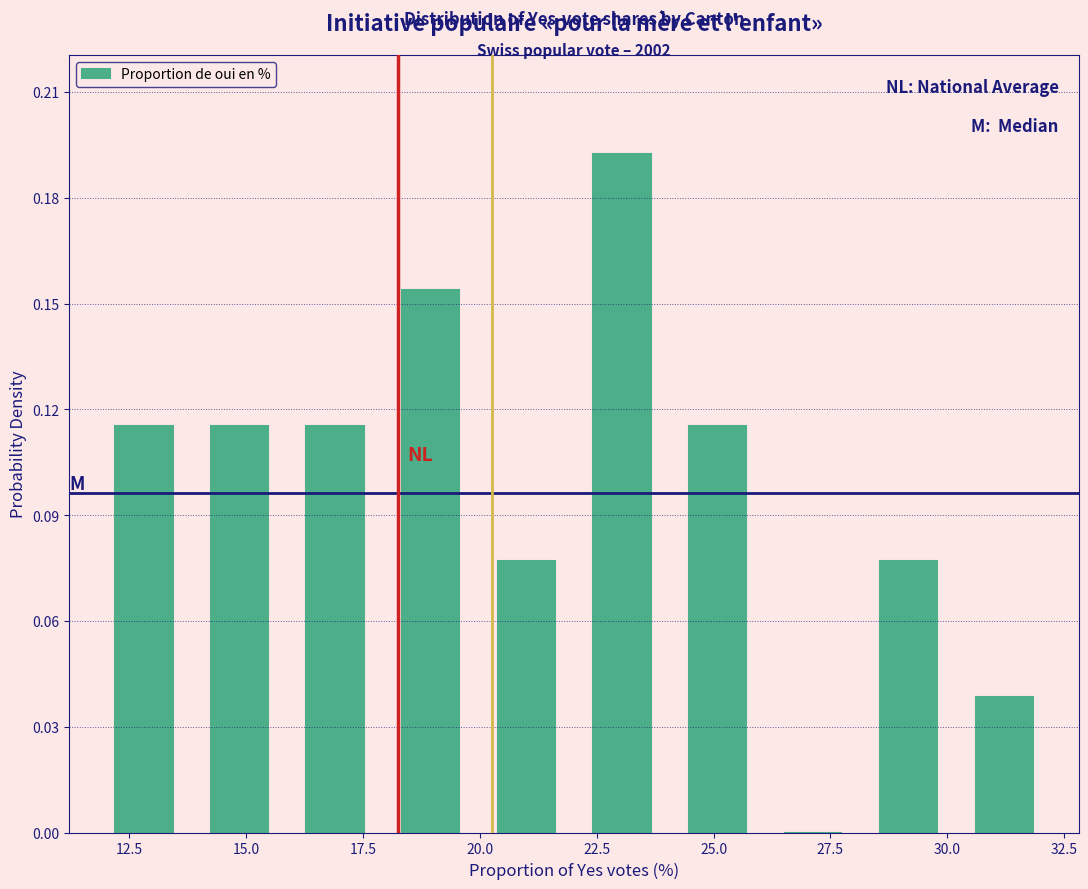

Over which range of the x-axis is the bar tallest?

22 to 24